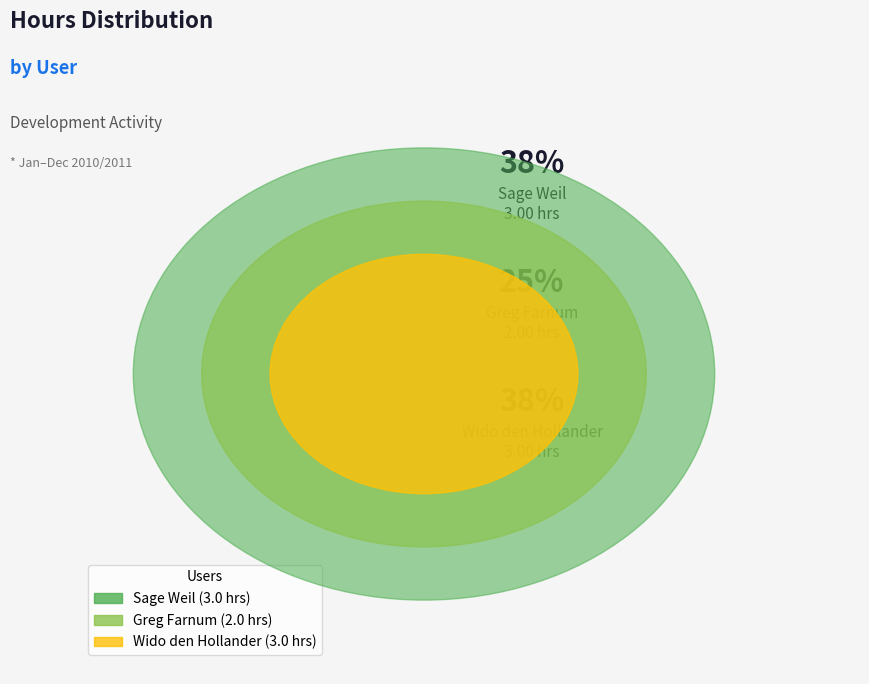

Does any single category account for the majority?

No